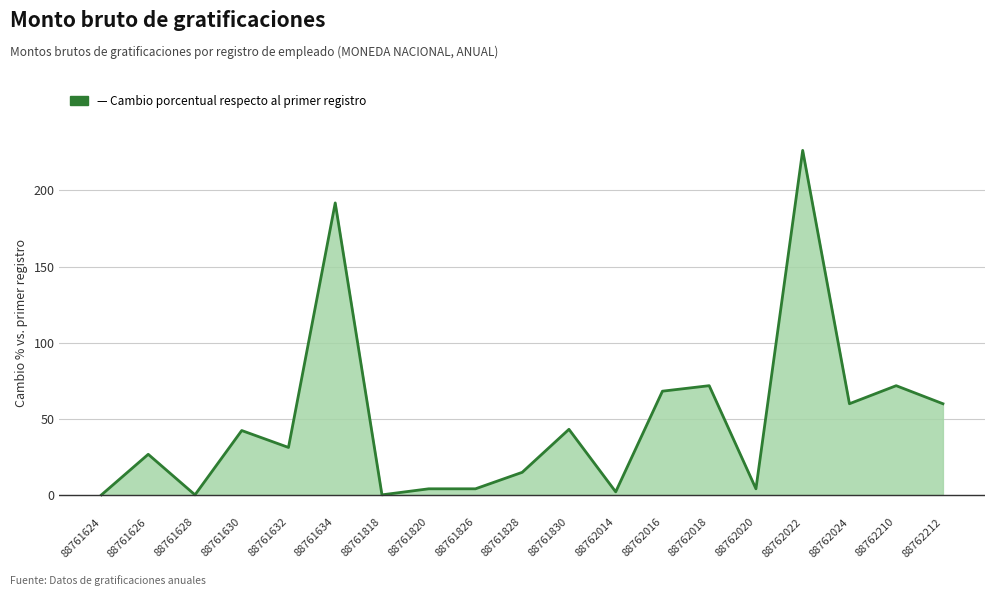

Which has a higher value, 88762014 or 88761634?

88761634